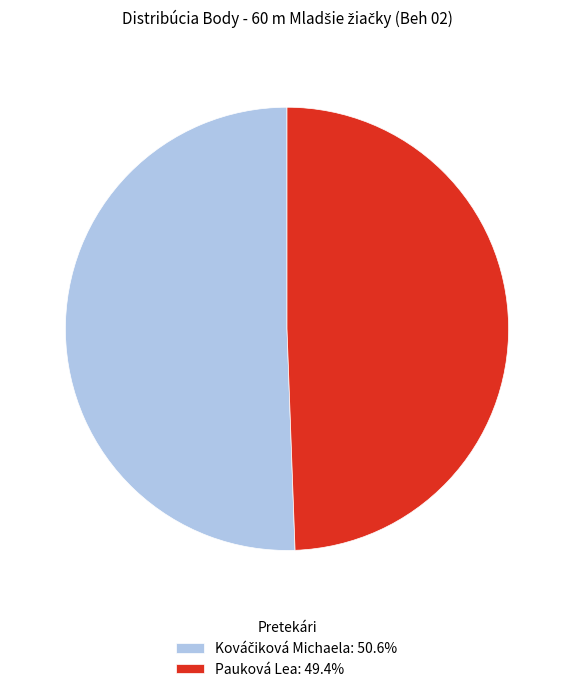

Is there a majority slice in this chart?

Yes